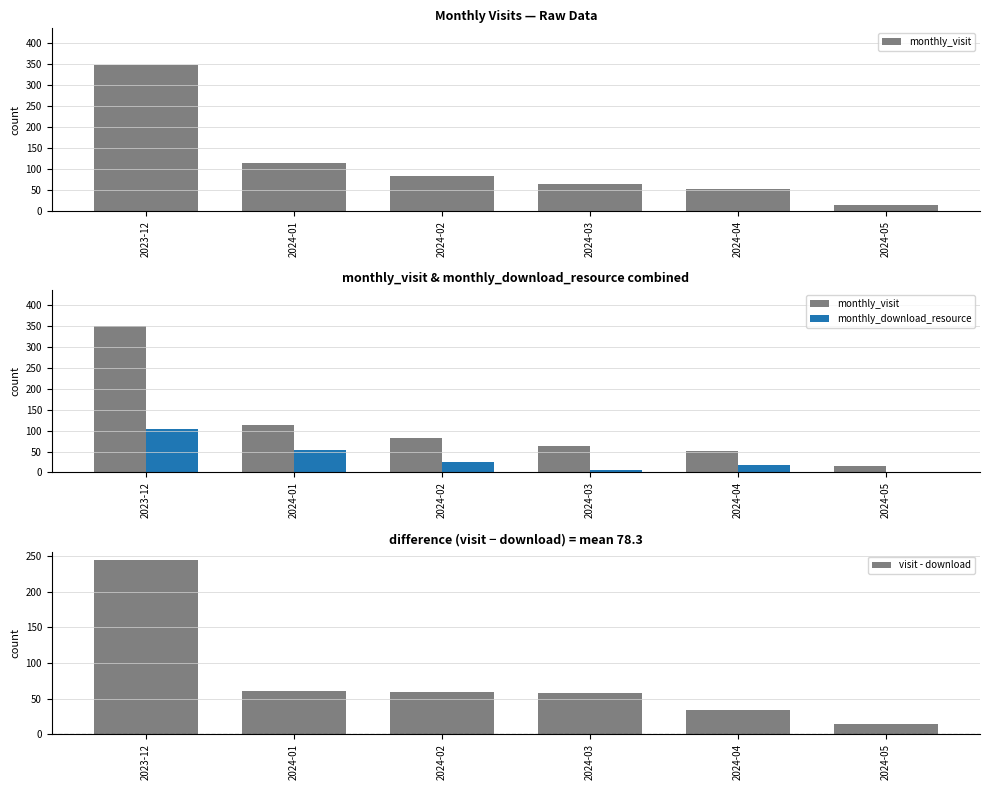

Is it true that monthly_visit equals 349 at 2023-12?

True